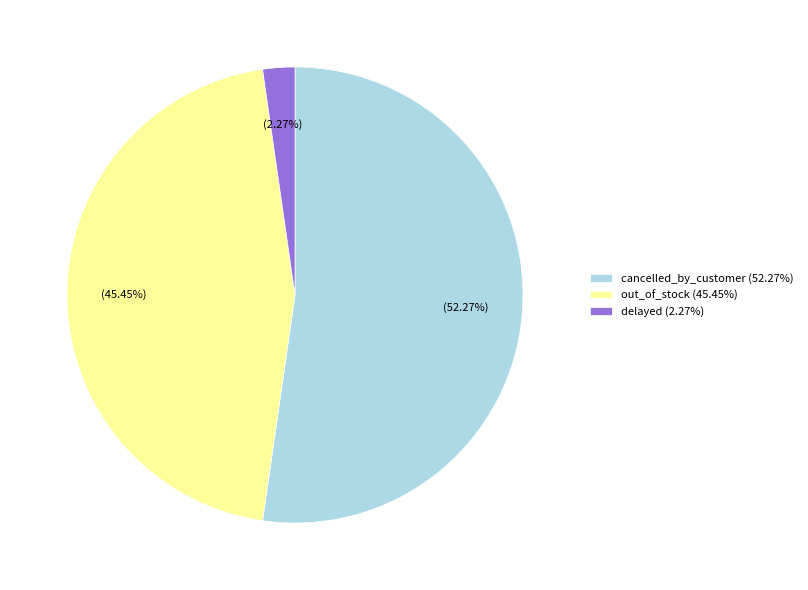

Count the number of slices in the pie.

3